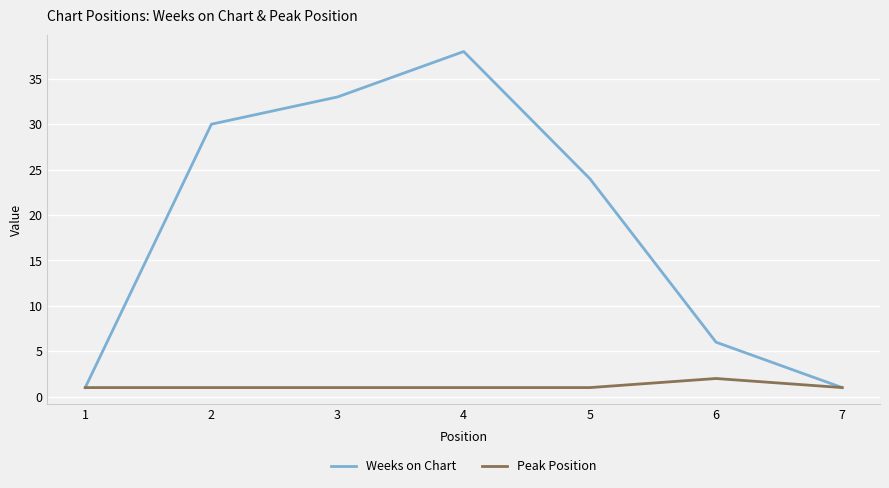

Reading right to left, list all the values displayed in this chart.

Weeks on Chart: 7=1	6=6	5=24	4=38	3=33	2=30	1=1
Peak Position: 7=1	6=2	5=1	4=1	3=1	2=1	1=1